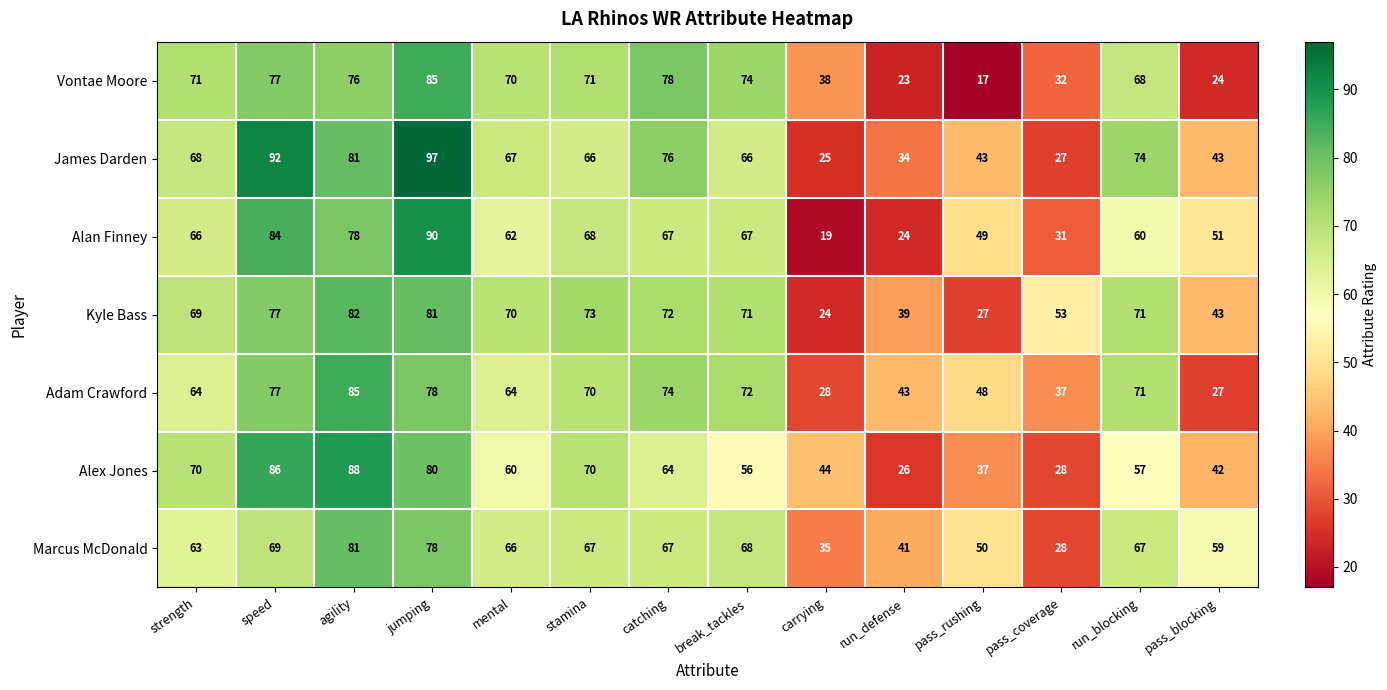

At carrying, list the series in order from smallest to largest.

Alan Finney, Kyle Bass, James Darden, Adam Crawford, Marcus McDonald, Vontae Moore, Alex Jones